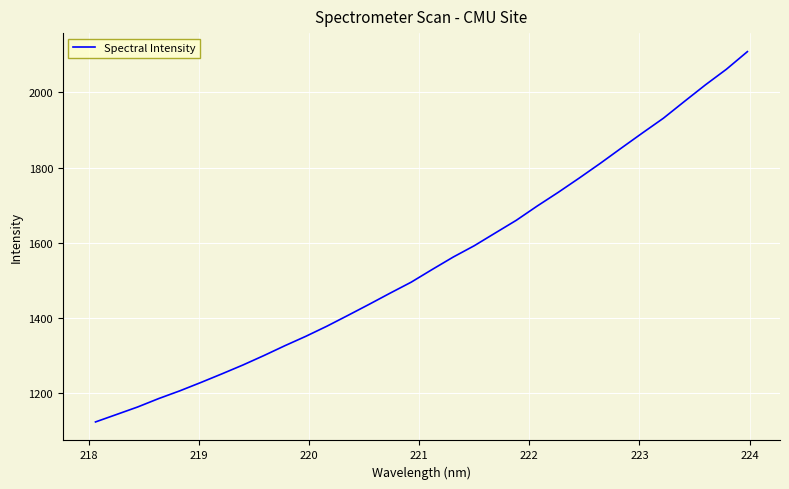

What is the difference between the maximum and minimum values?

984.6